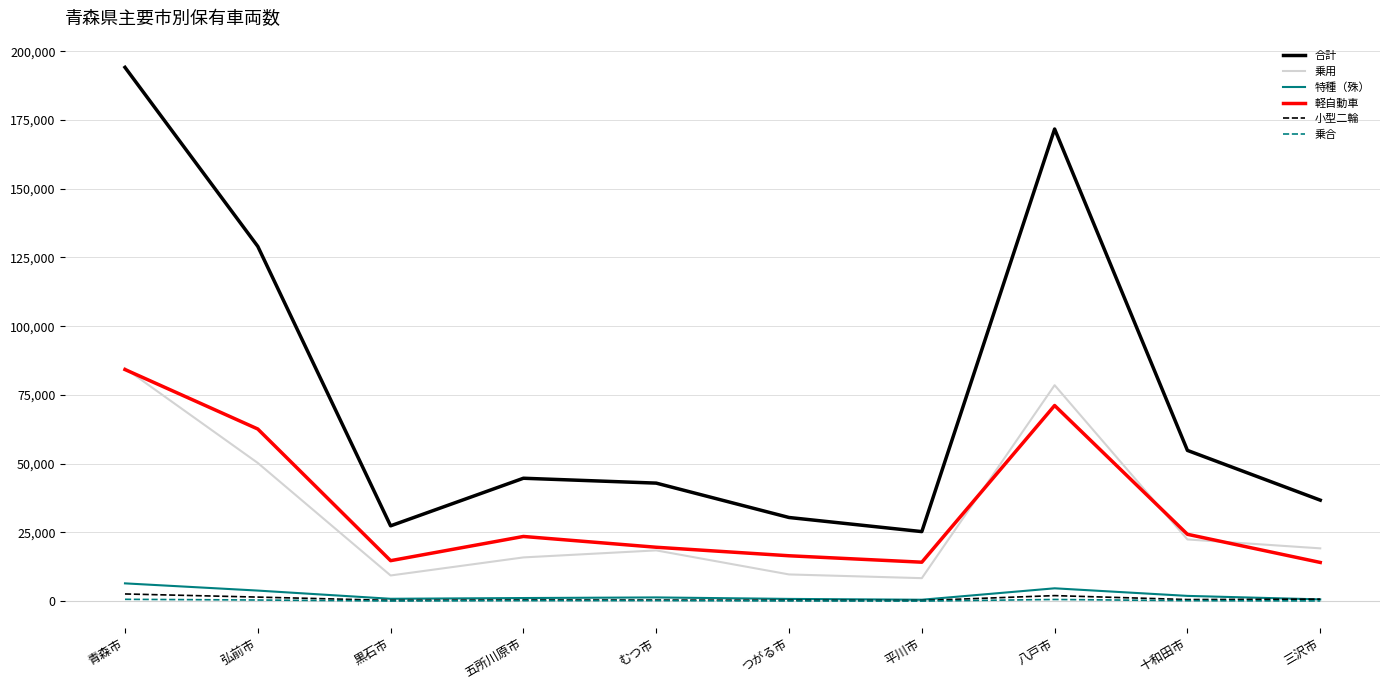

True or false: 特種（殊） and 軽自動車 cross at least once.

False